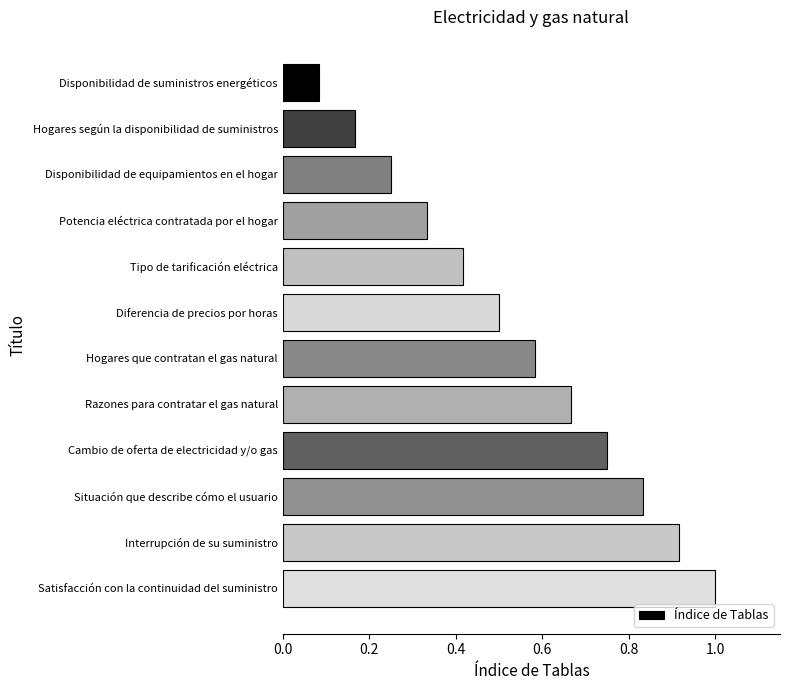

What is the label of the 5th bar from the bottom?

Razones para contratar el gas natural